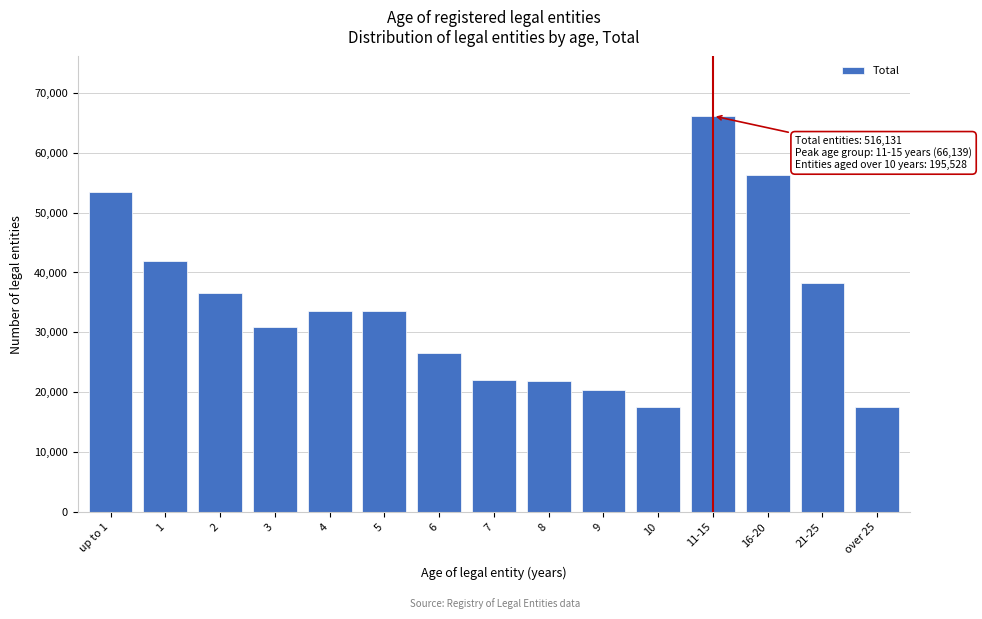

What is the change in value from 5 to 6?

-6979